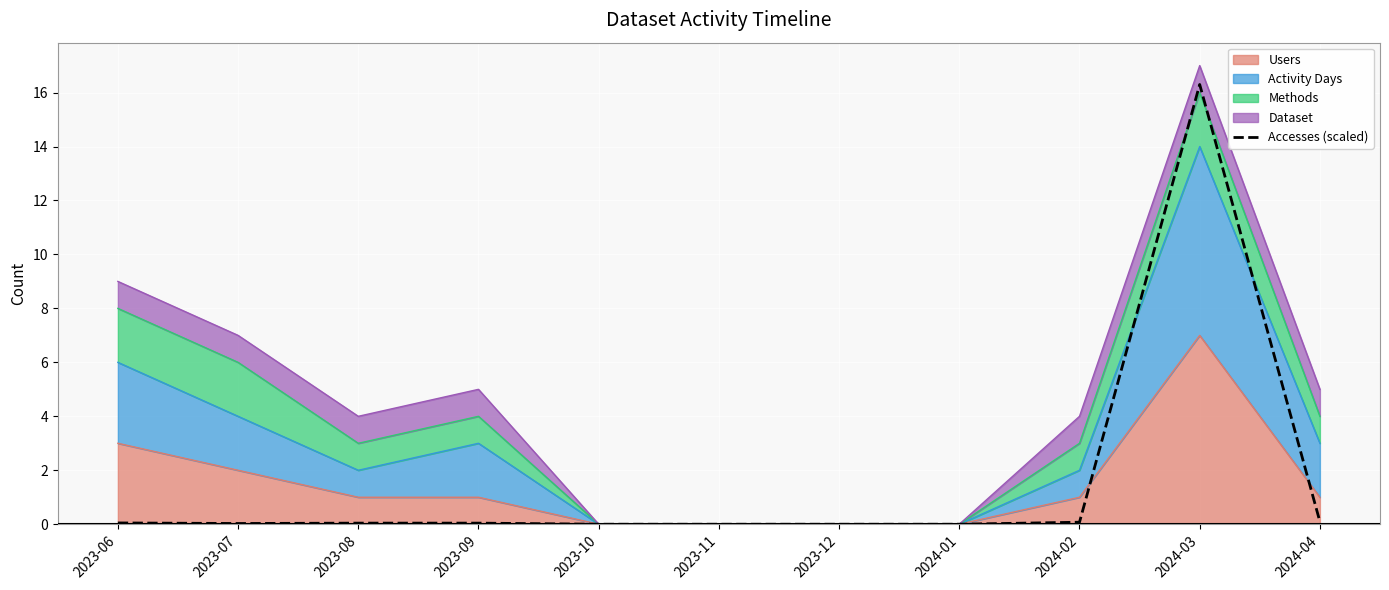

The chart shows a value of 0.0 at 2023-11. True or false?

True